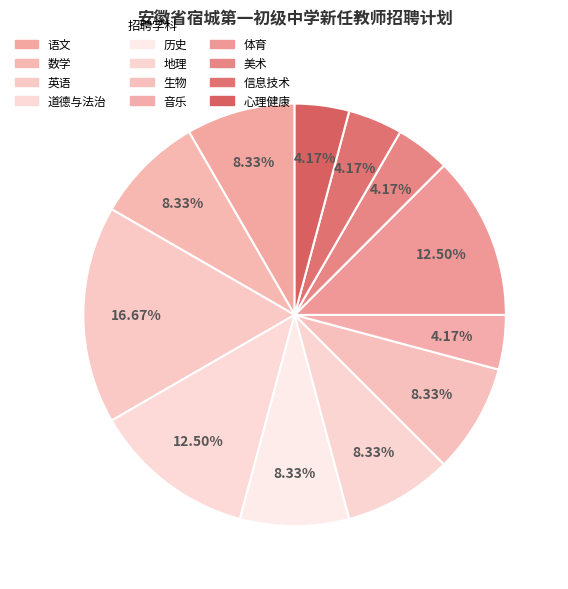

What percentage is NOT represented by 语文?

91.7%